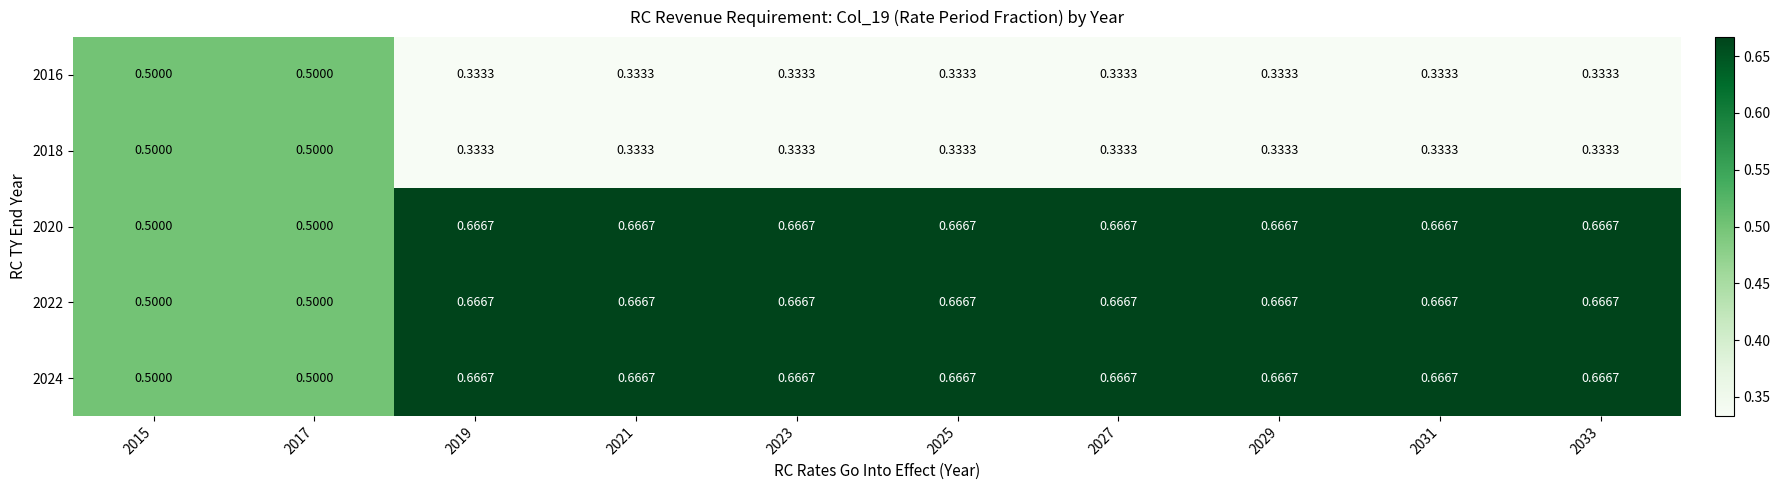

At which category is the sum across all series the highest?

2019